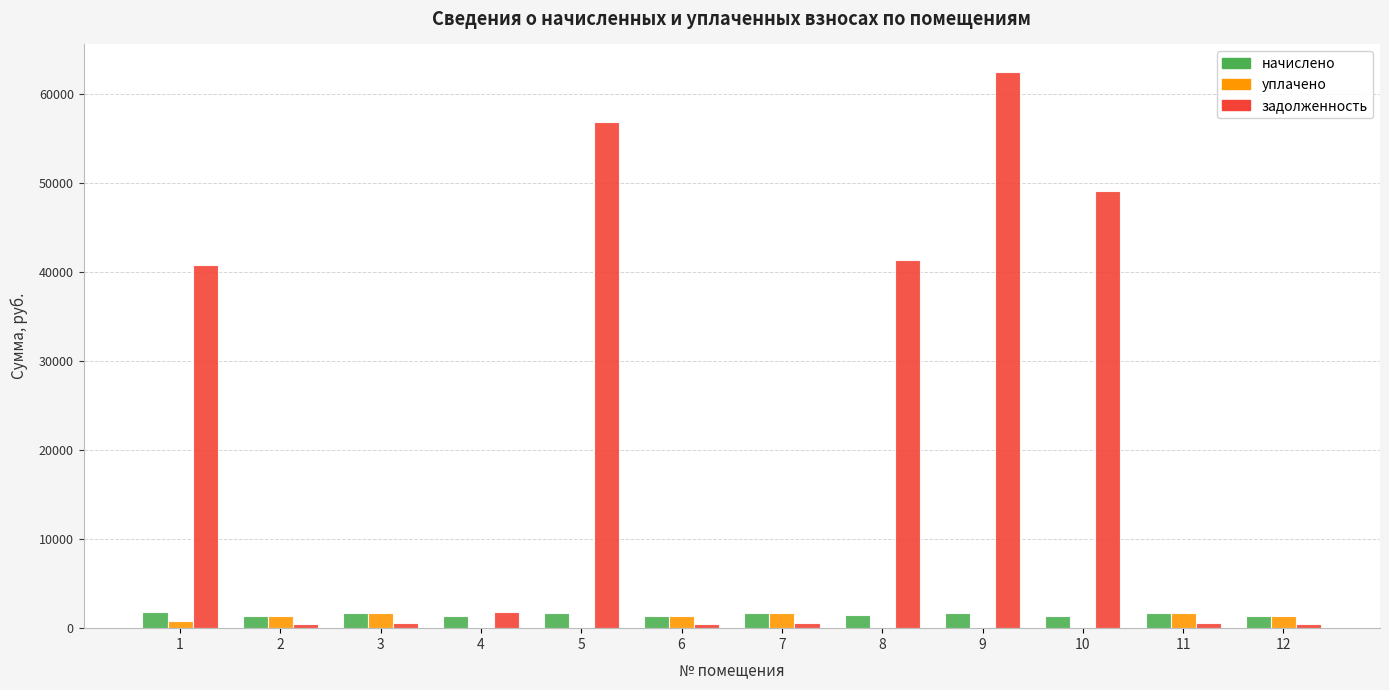

Between 3 and 9, which series saw the biggest shift?

задолженность